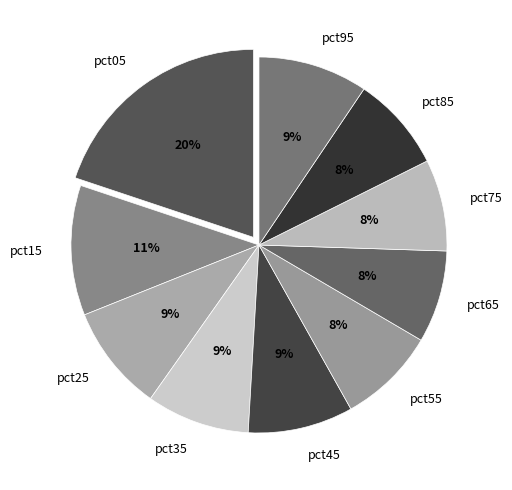

Is the sum of pct05 and pct15 greater than half?

No